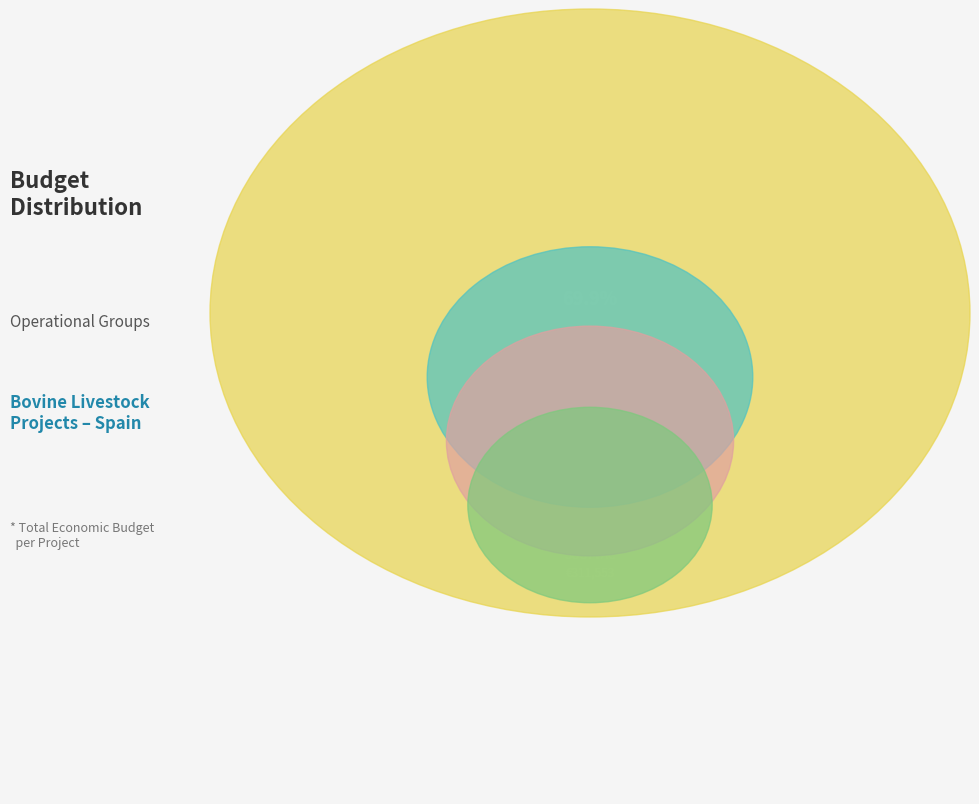

Combined, do HYPERMEAT and BIANEXIA account for over 50%?

Yes